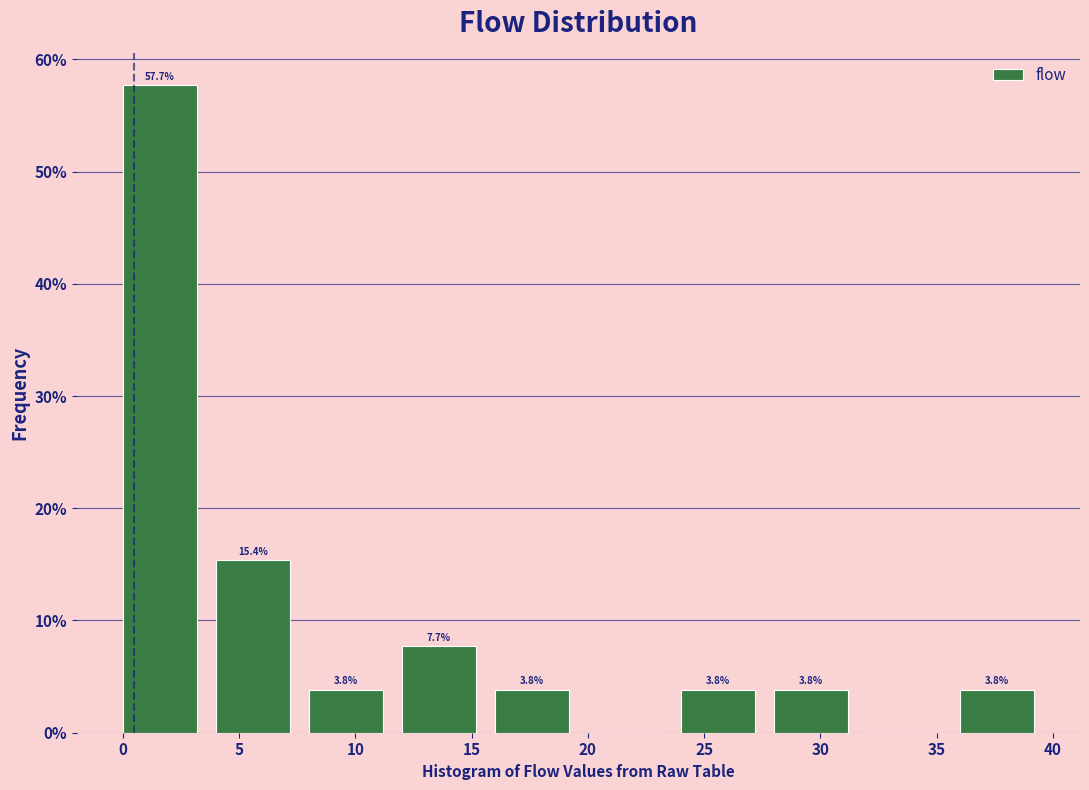

Over which range of the x-axis is the bar tallest?

0 to 4